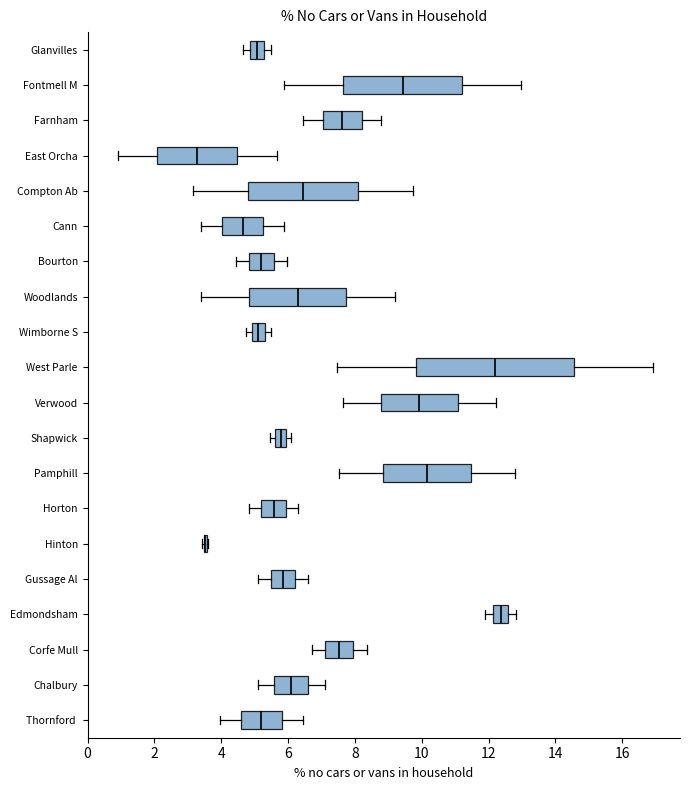

Where does the right whisker of the box for East Orcha end on the x-axis? The values are not printed on the chart, so give them approximately, as read against the axis.

5.6